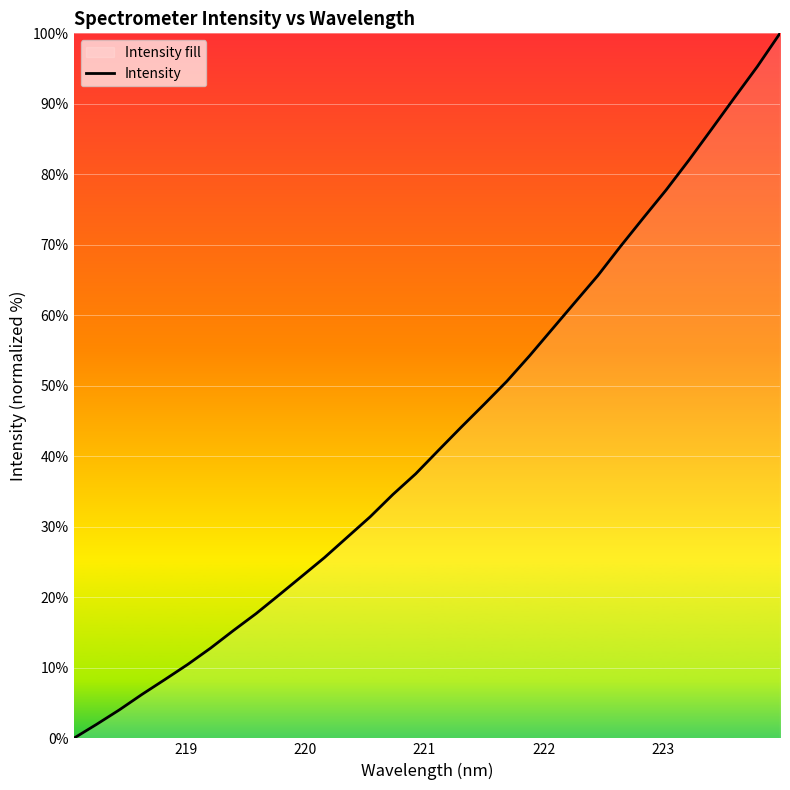

What is the value of the 6th point from the left?

10.5